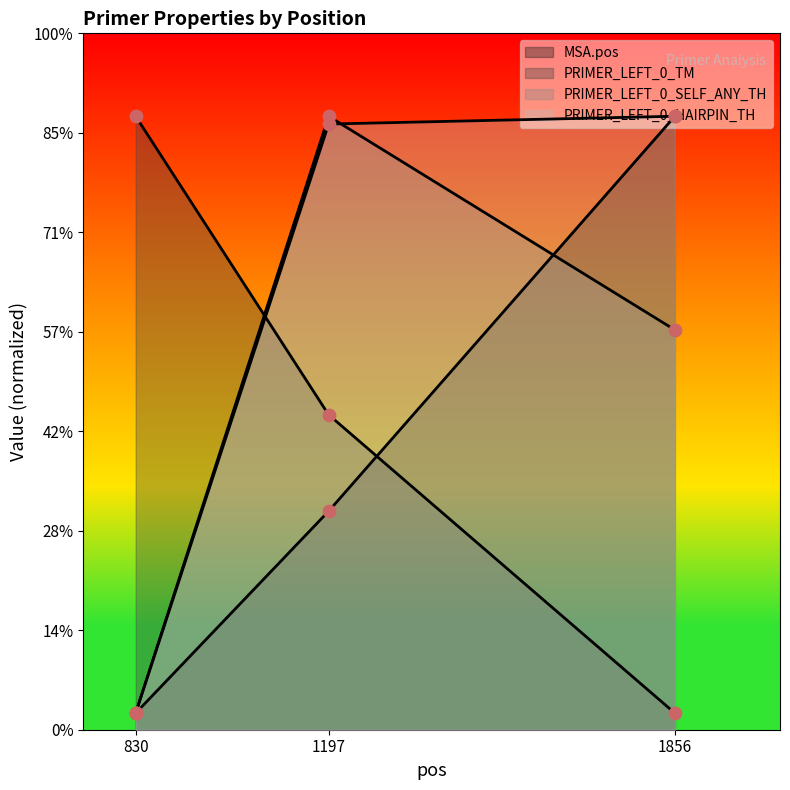

At which category is the sum across all series the highest?

1197